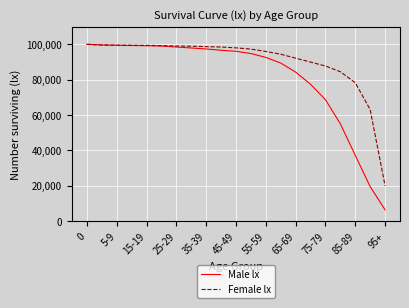

List the series in order of their overall mean, highest first.

Female lx, Male lx